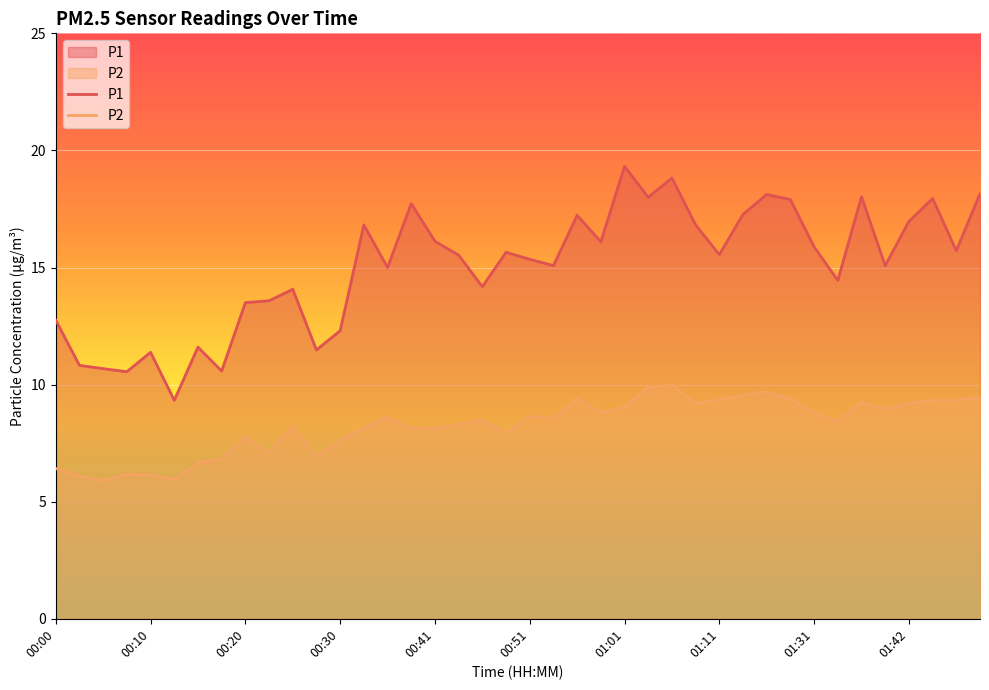

What is the maximum value shown in the chart?

19.3